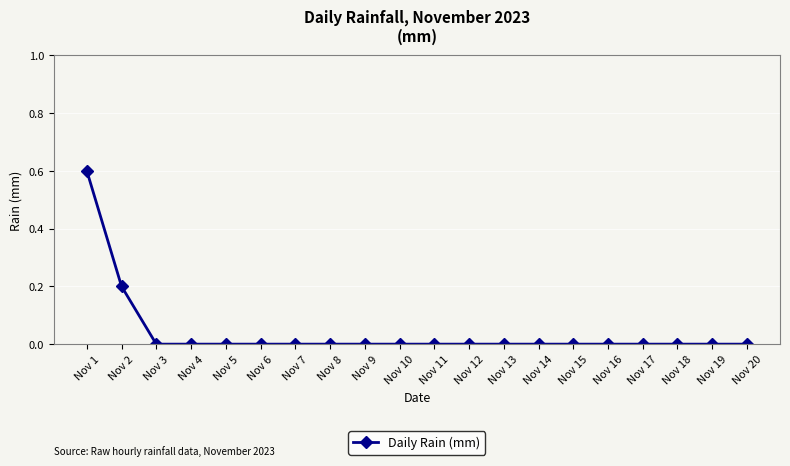

Which label corresponds to the largest value in the chart?

Nov 1